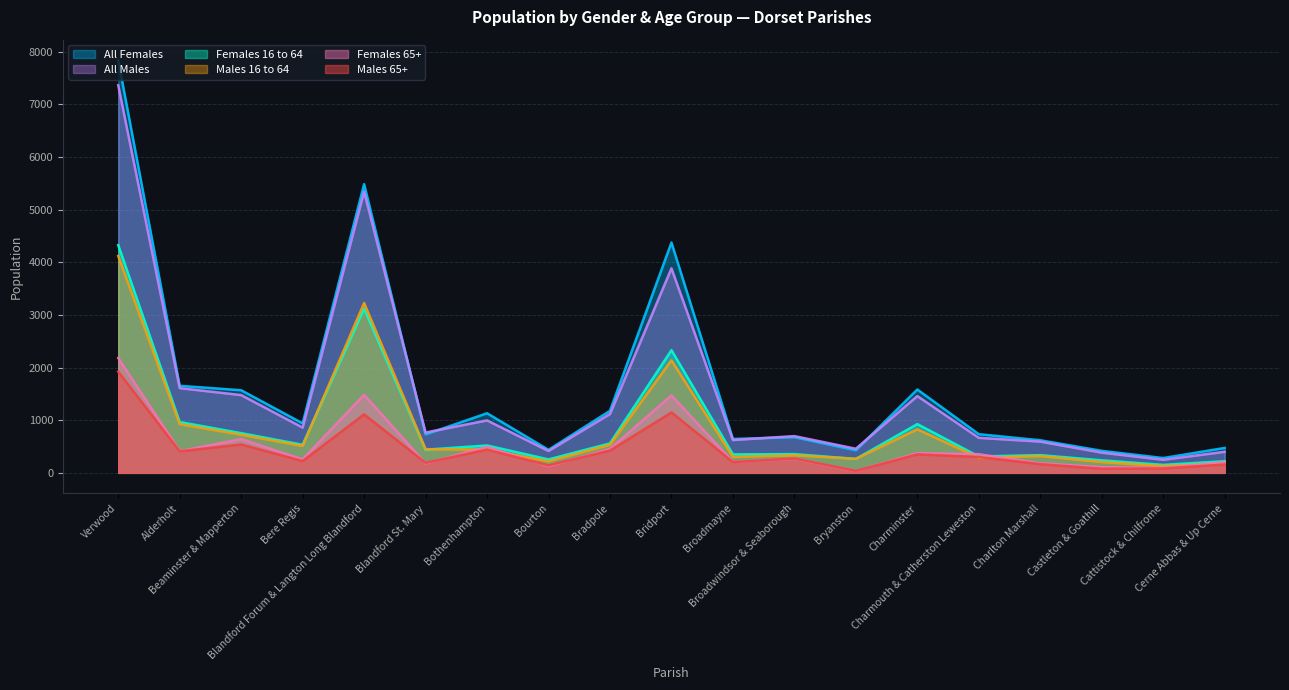

Which series changed the most between Broadwindsor & Seaborough and Charminster?

All Females